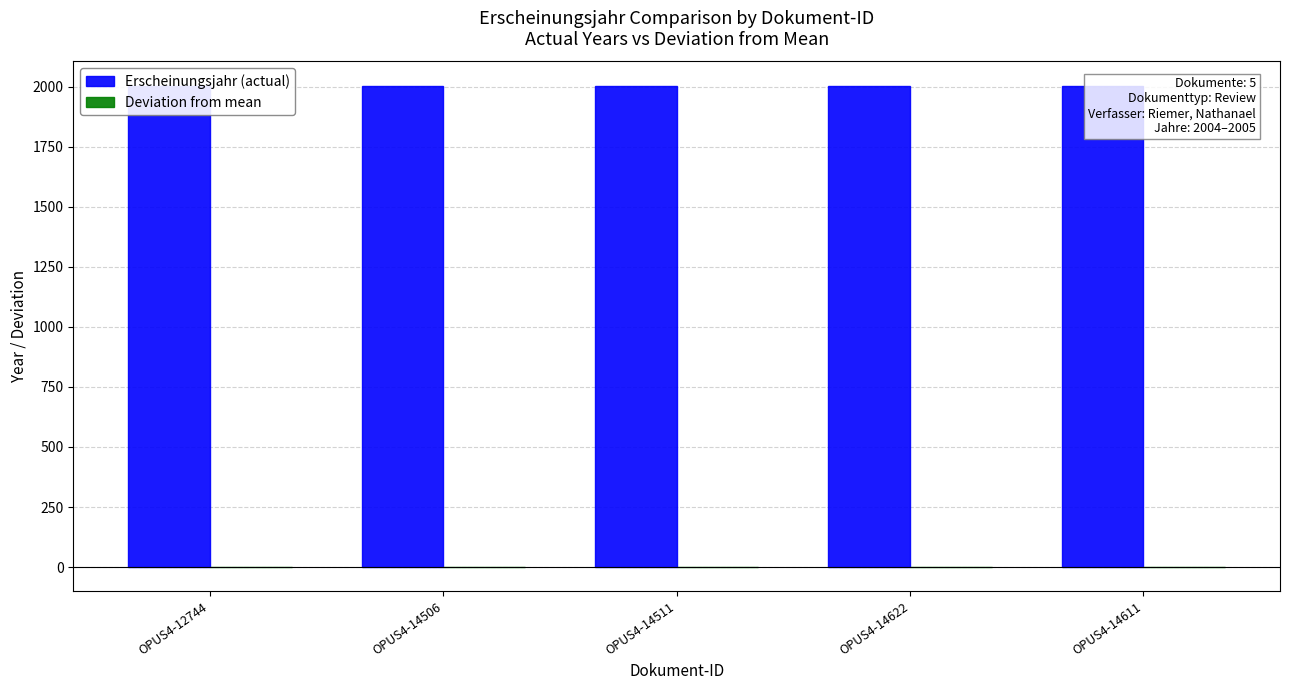

What is the total value across all series at OPUS4-14622?

2003.8